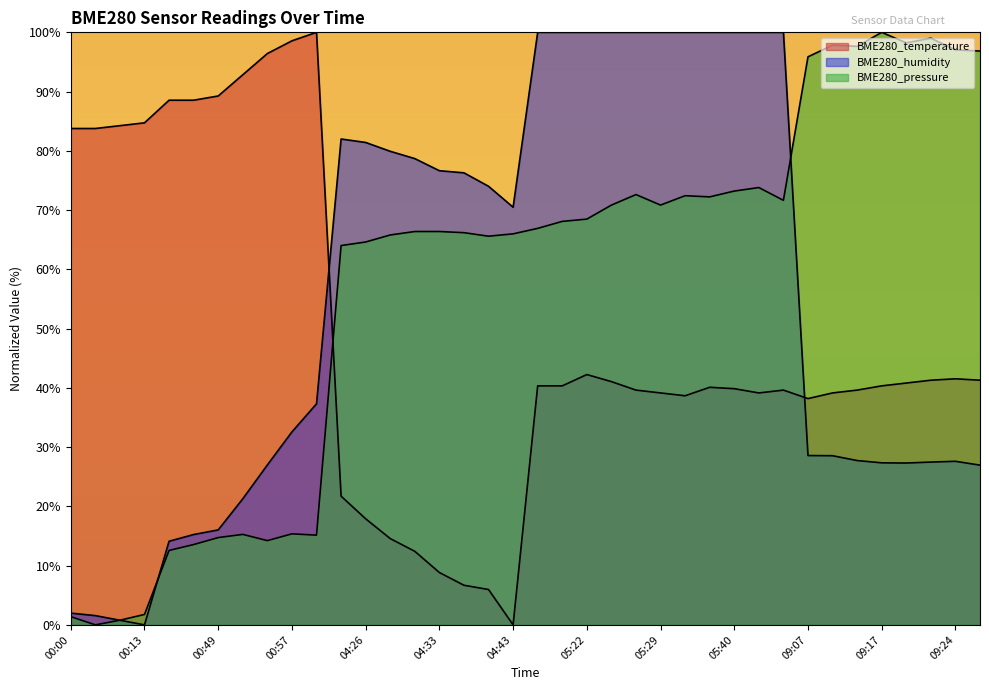

Is it true that BME280_pressure equals 1.4 at 00:00?

True